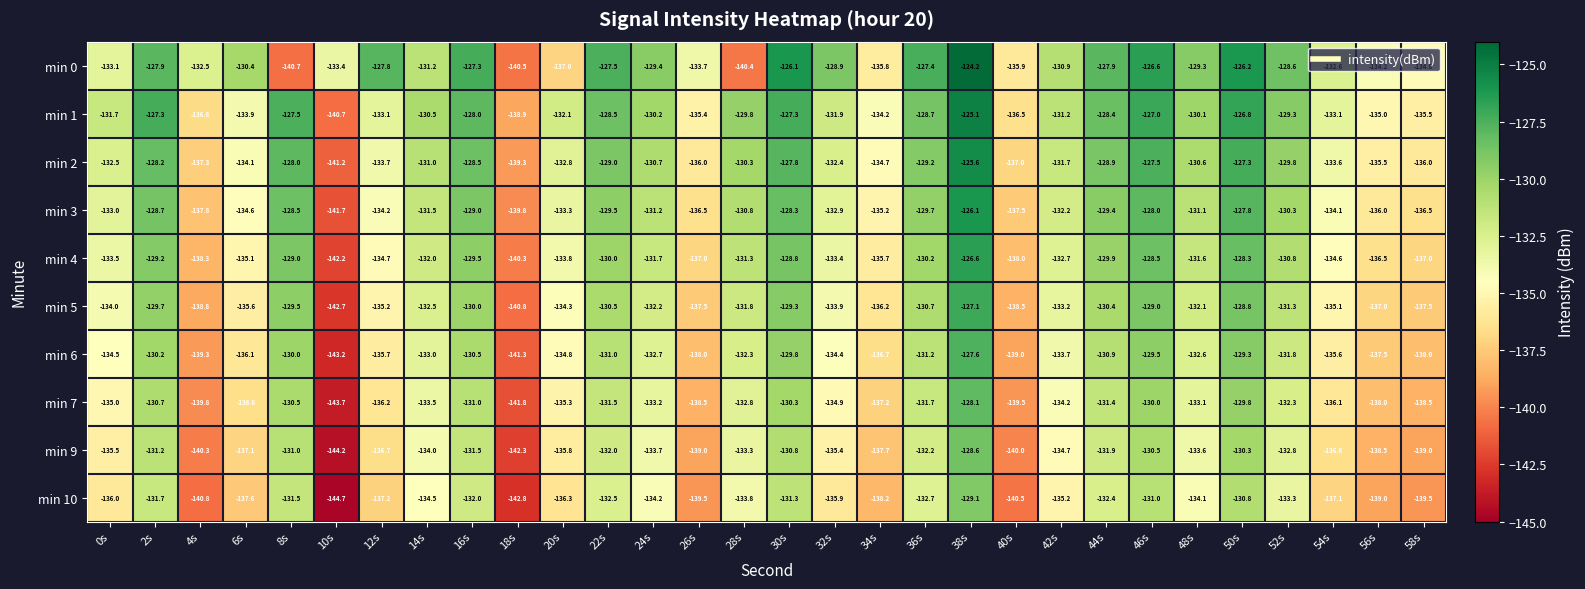

What is the difference between the maximum and minimum values in the min 9 series?

15.6